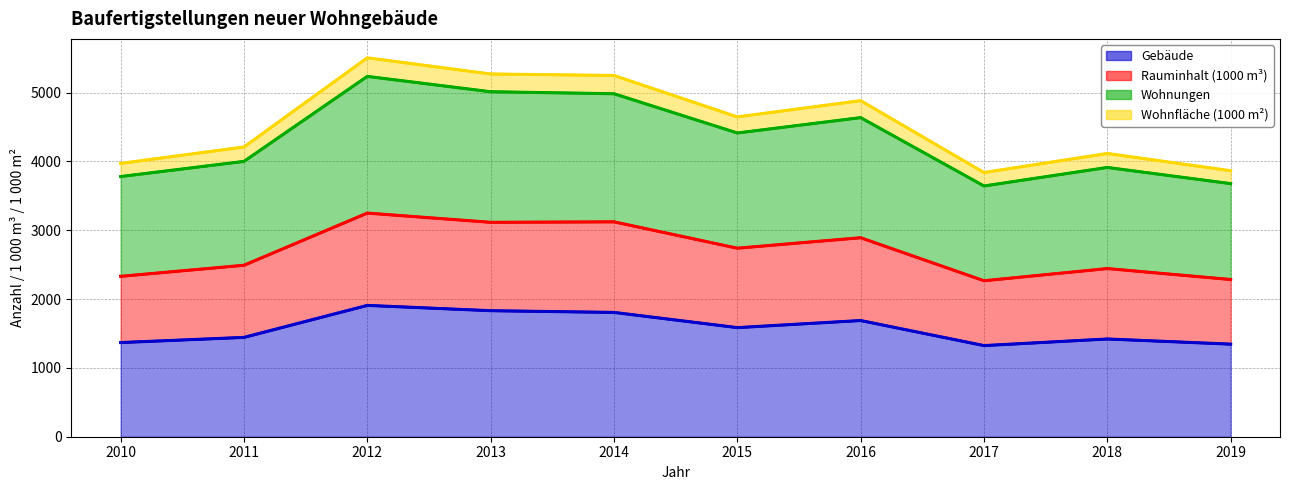

True or false: Wohnungen has a value of 2131 at 2016.

False